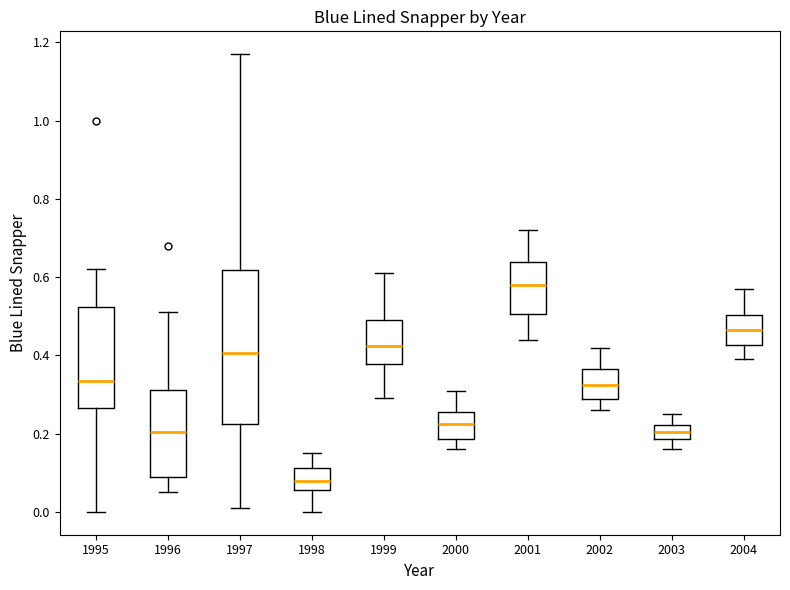

Reading left to right, transcribe this box plot: for each box, give where its median line is, the range the box spans, and where its two whiskers end, as read against the y-axis. The values are not printed on the chart, so give them approximately, as read against the axis.

1995: median 0.34, box 0.26 to 0.52, whiskers 0.00 to 0.62
1996: median 0.20, box 0.10 to 0.32, whiskers 0.06 to 0.52
1997: median 0.40, box 0.22 to 0.62, whiskers 0.02 to 1.18
1998: median 0.08, box 0.06 to 0.12, whiskers 0.00 to 0.16
1999: median 0.42, box 0.38 to 0.50, whiskers 0.30 to 0.62
2000: median 0.22, box 0.18 to 0.26, whiskers 0.16 to 0.32
2001: median 0.58, box 0.50 to 0.64, whiskers 0.44 to 0.72
2002: median 0.32, box 0.28 to 0.36, whiskers 0.26 to 0.42
2003: median 0.20, box 0.18 to 0.22, whiskers 0.16 to 0.26
2004: median 0.46, box 0.42 to 0.50, whiskers 0.40 to 0.58